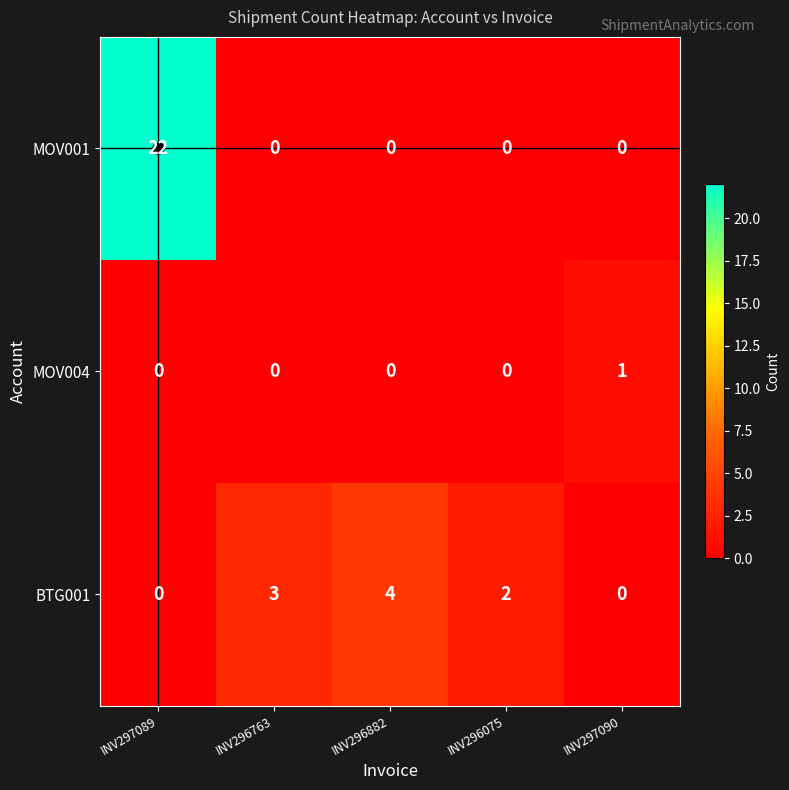

Which series has the largest total across all categories?

MOV001